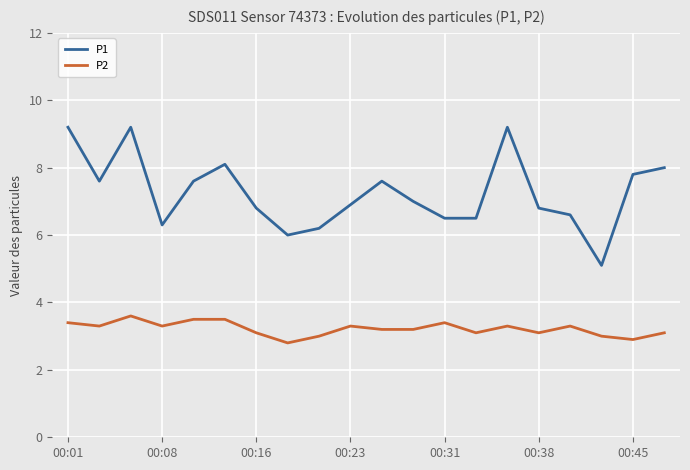

What is the difference between the maximum and minimum values in the P1 series?

4.1